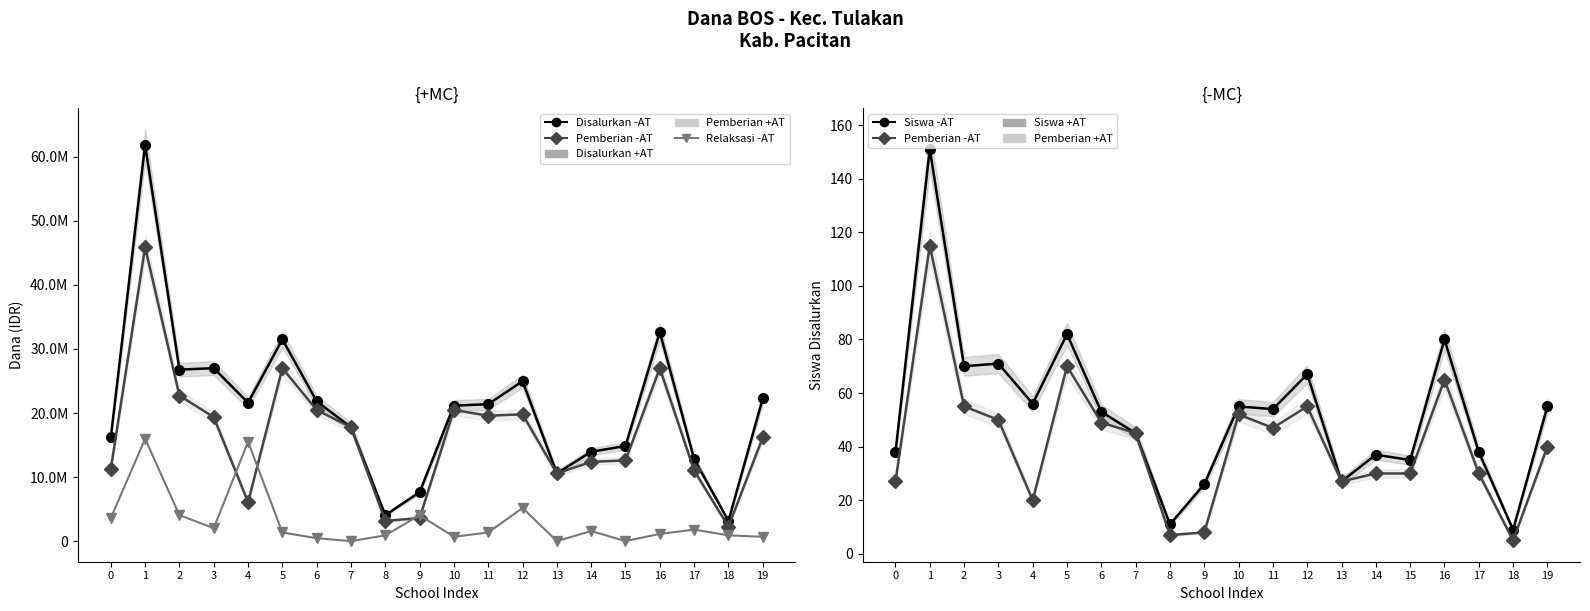

What is the difference between the second highest and second lowest values in the Pemberian -AT series?

63